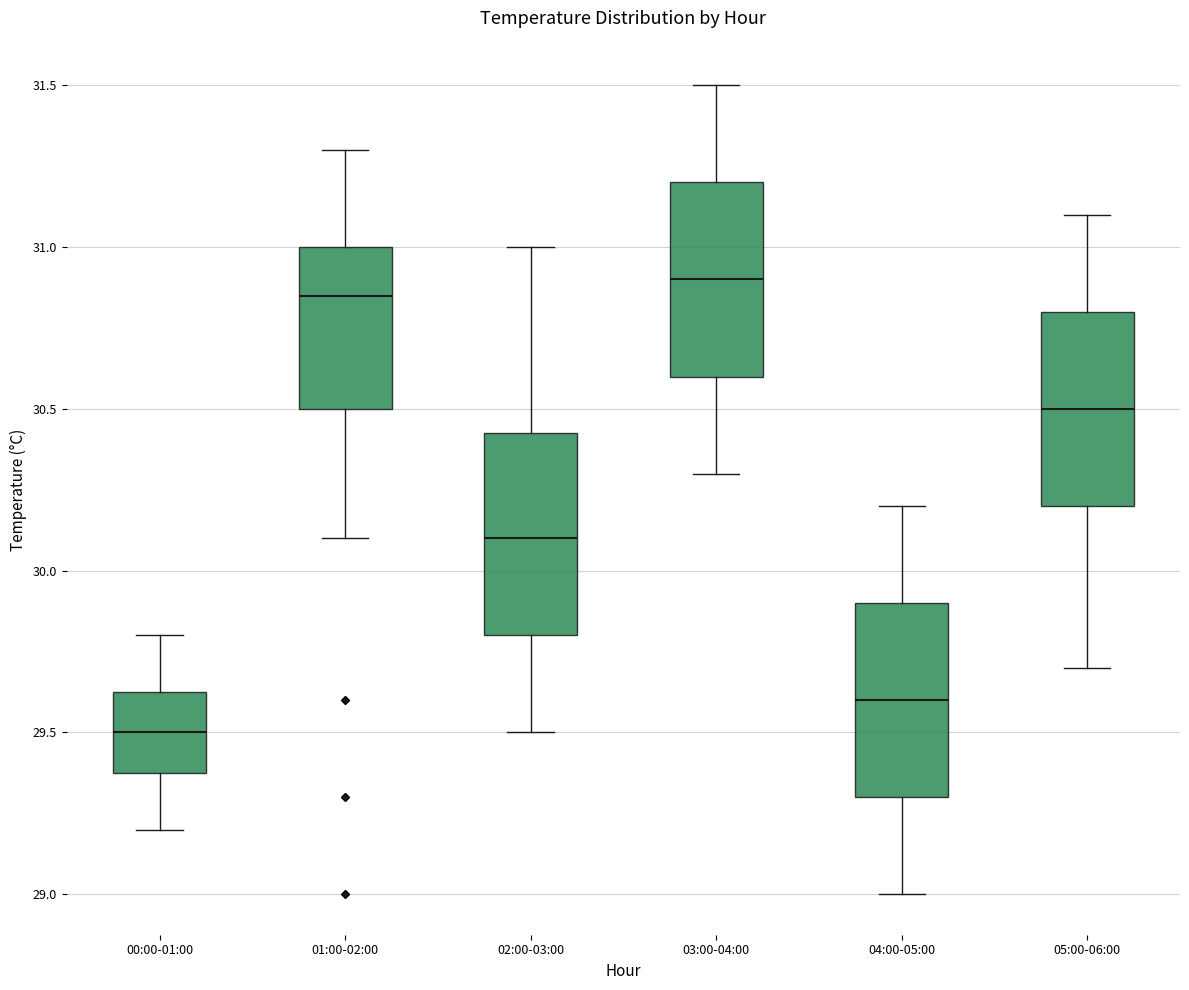

Where is the upper edge of the box for 00:00-01:00 on the y-axis? The values are not printed on the chart, so give them approximately, as read against the axis.

29.65